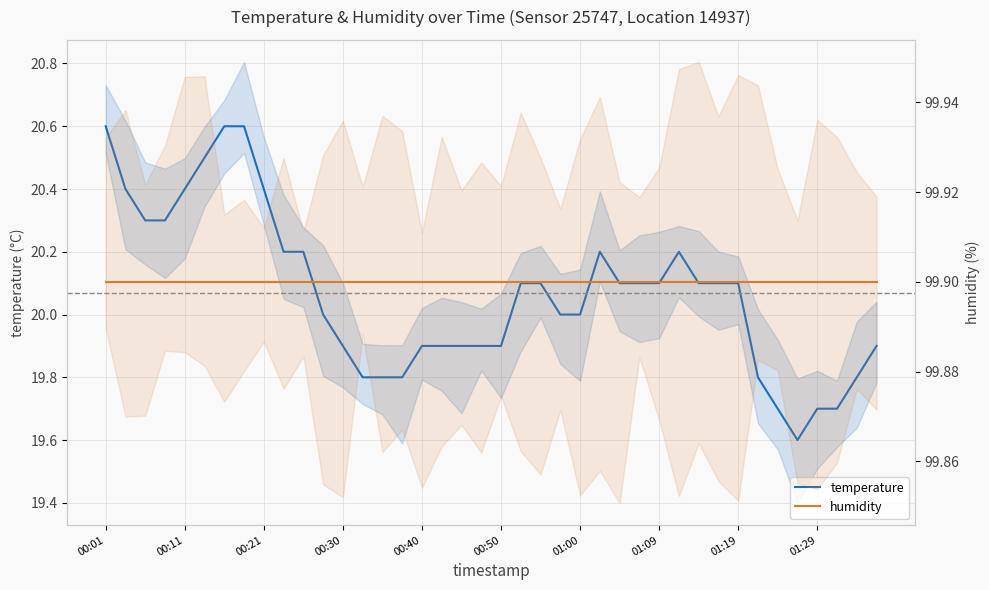

What position from the left is 00:33?

14